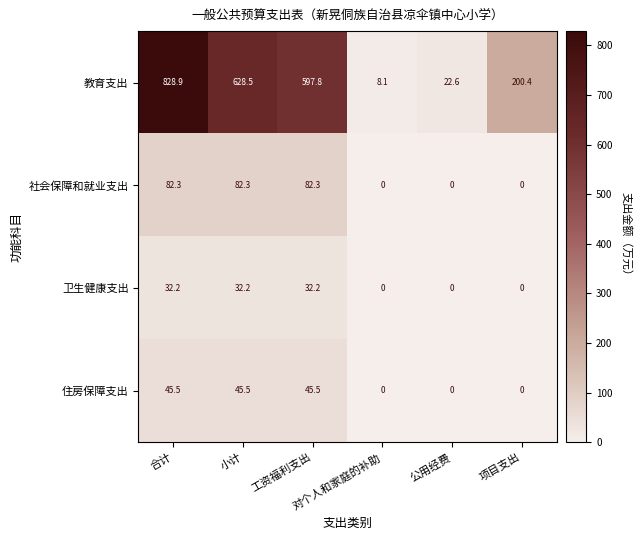

What is the maximum value for 教育支出?

828.9